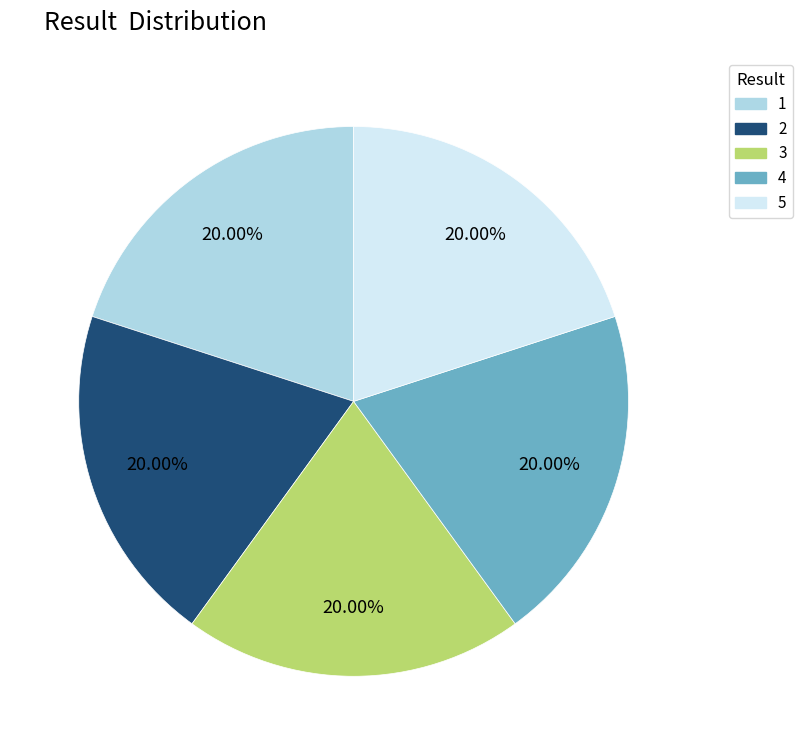

Does 1 account for over 50% of the chart?

No